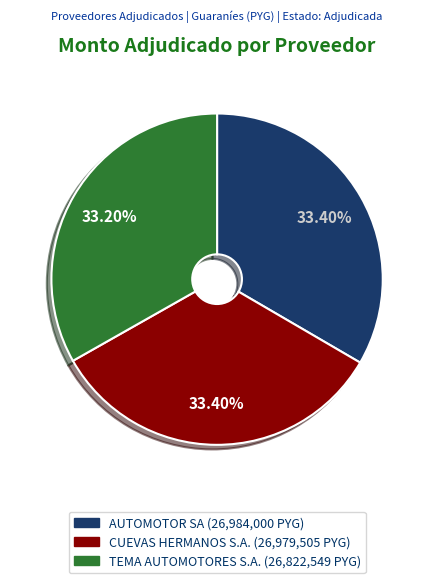

Count the number of slices in the pie.

3